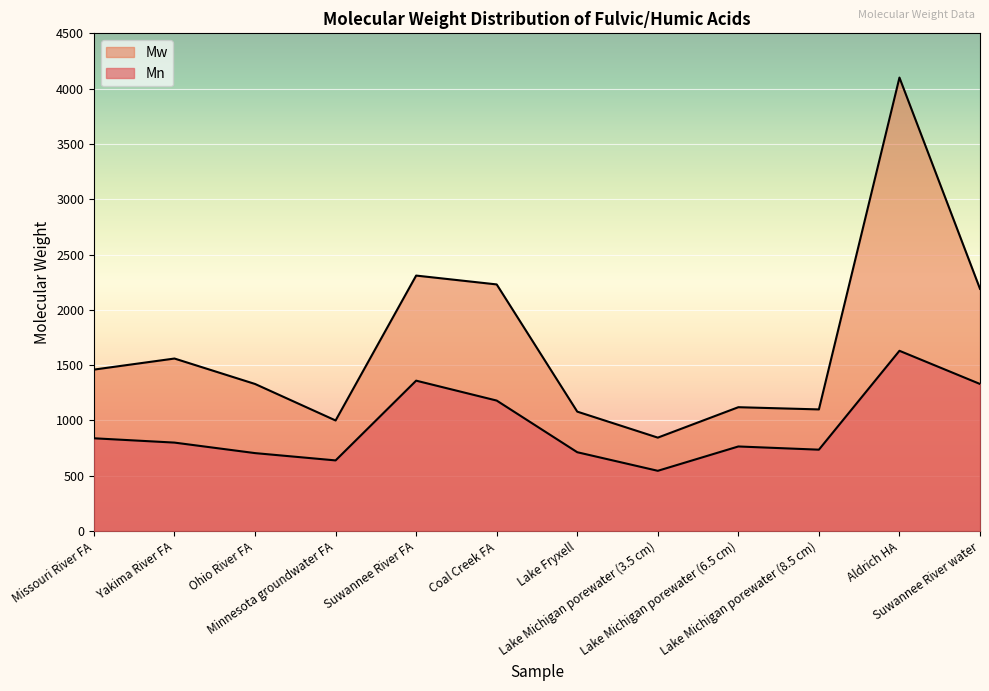

Is it true that Mw equals 4010 at Coal Creek FA?

False